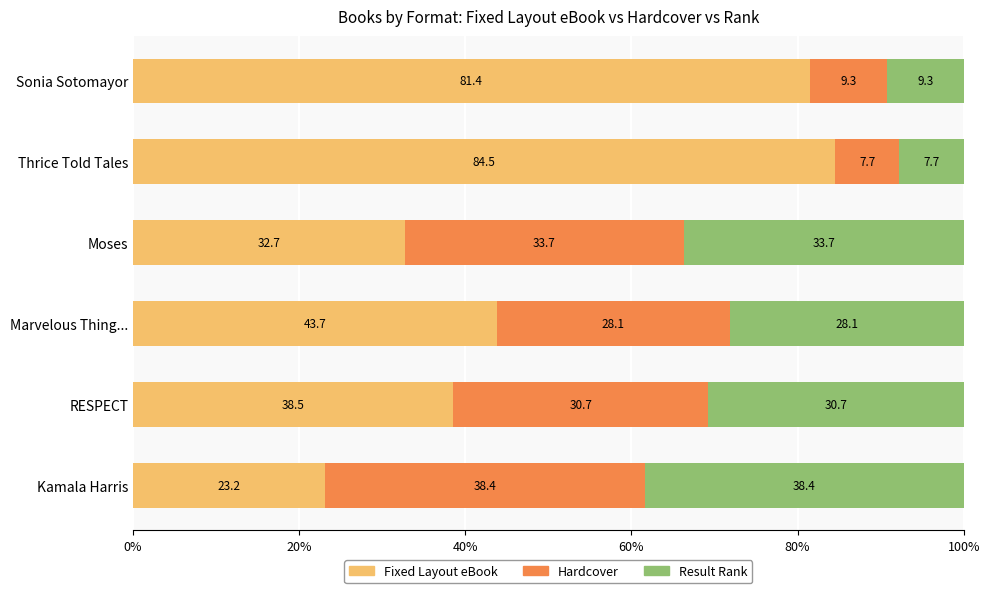

List the labels in order of Fixed Layout eBook value, smallest first.

Kamala Harris, Moses, RESPECT, Marvelous Thing..., Sonia Sotomayor, Thrice Told Tales